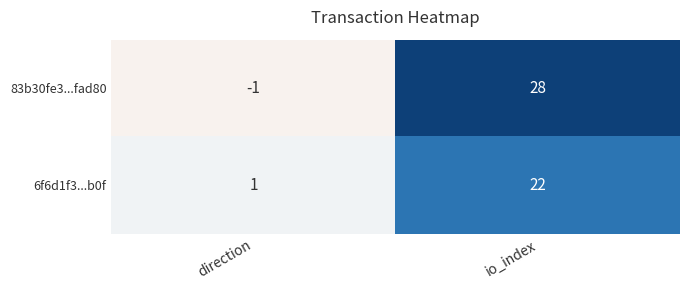

At which label is 83b30fe3...fad80 closest to 13?

direction